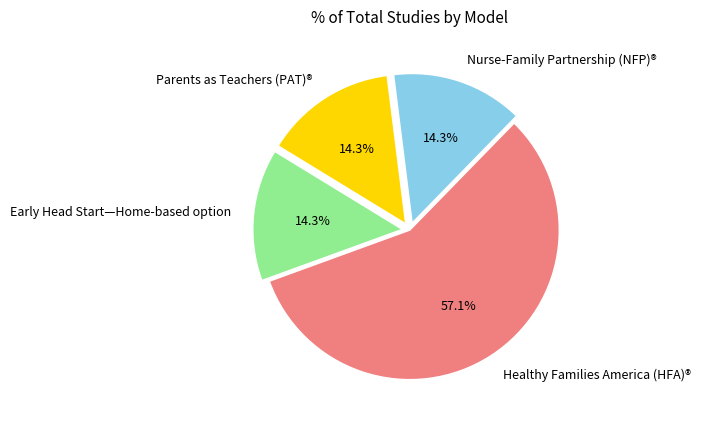

How many slices are in this pie chart?

4